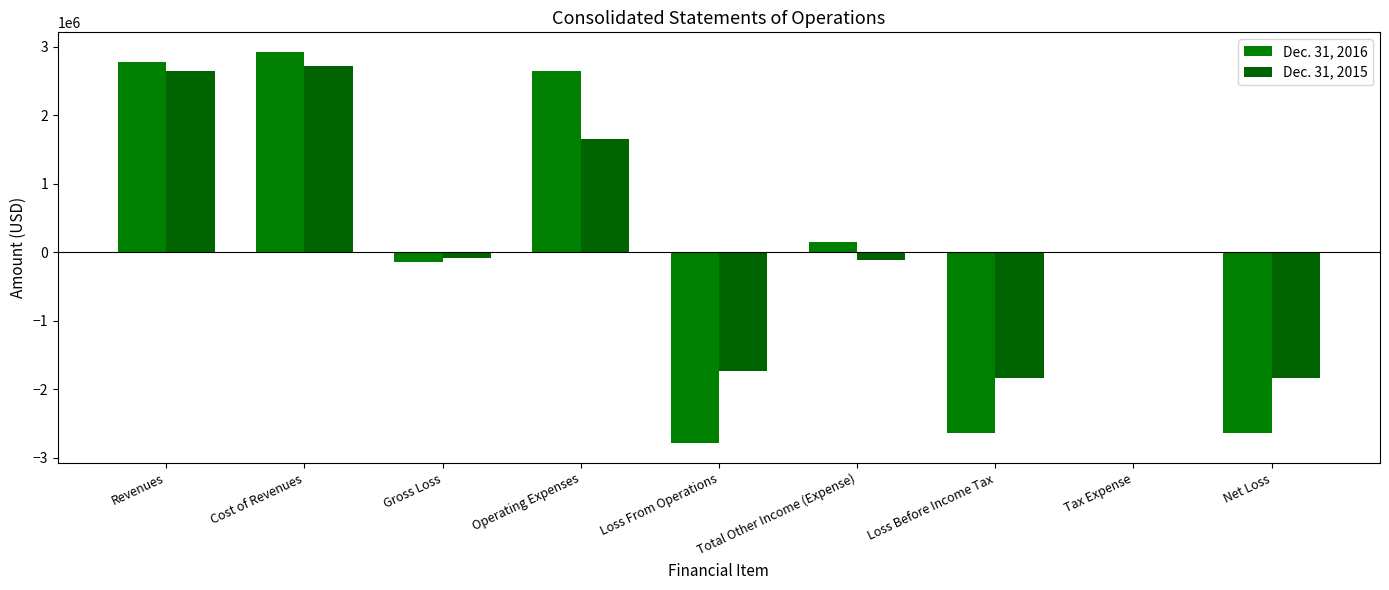

Reading left to right, list all the values displayed in this chart.

Dec. 31, 2016: Revenues=2781273	Cost of Revenues=2925994	Gross Loss=-144721	Operating Expenses=2643672	Loss From Operations=-2788393	Total Other Income (Expense)=156477	Loss Before Income Tax=-2631916	Tax Expense=1600	Net Loss=-2633516
Dec. 31, 2015: Revenues=2642207	Cost of Revenues=2720437	Gross Loss=-78230	Operating Expenses=1647781	Loss From Operations=-1726011	Total Other Income (Expense)=-111922	Loss Before Income Tax=-1837933	Tax Expense=1600	Net Loss=-1839533